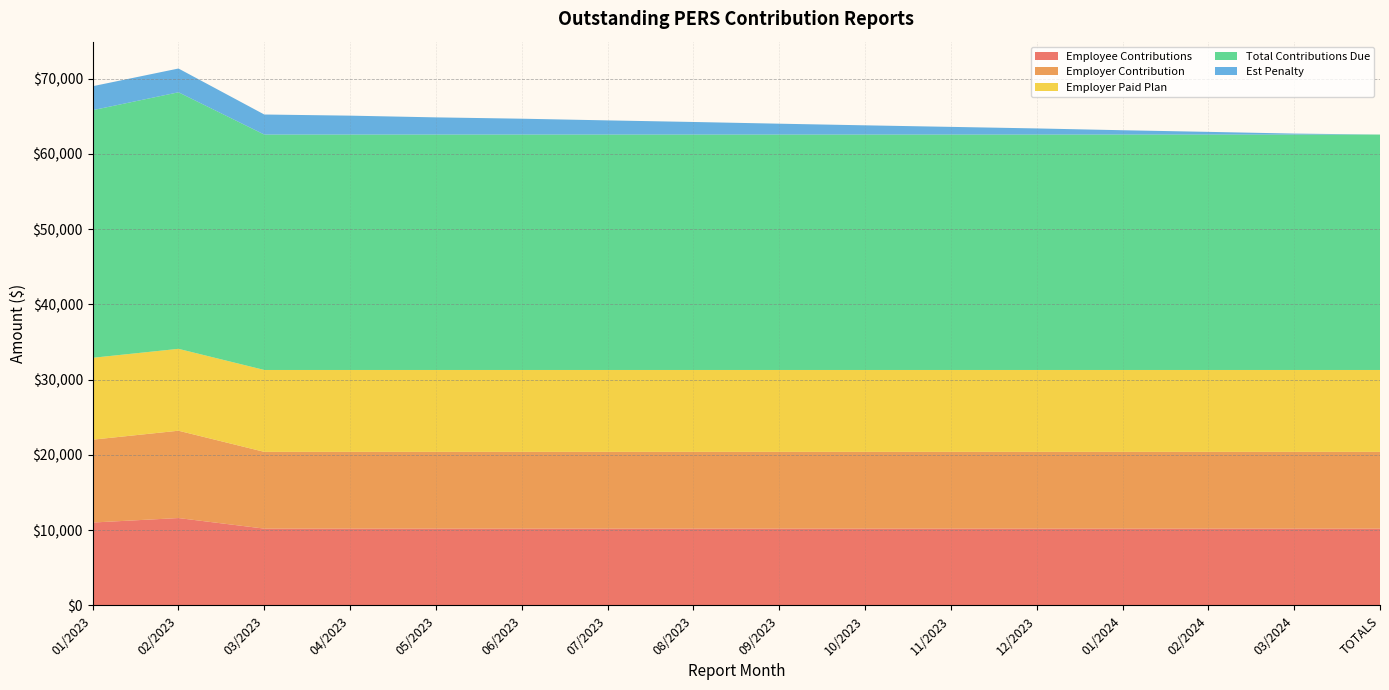

Reading left to right, what are all the values shown in this chart?

Employee Contributions: 11008.4	11602.8	10198.8	10198.8	10198.8	10198.8	10198.8	10198.8	10198.8	10198.8	10198.8	10198.8	10198.8	10198.8	10198.8	10198.8
Employer Contribution: 11008.4	11602.8	10198.8	10198.8	10198.8	10198.8	10198.8	10198.8	10198.8	10198.8	10198.8	10198.8	10198.8	10198.8	10198.8	10198.8
Employer Paid Plan: 10878.6	10878.6	10878.6	10878.6	10878.6	10878.6	10878.6	10878.6	10878.6	10878.6	10878.6	10878.6	10878.6	10878.6	10878.6	10878.6
Total Contributions Due: 32895.3	34084.2	31276.2	31276.2	31276.2	31276.2	31276.2	31276.2	31276.2	31276.2	31276.2	31276.2	31276.2	31276.2	31276.2	31276.2
Est Penalty: 3184.0	3159.4	2664.3	2512.5	2283.2	2107.2	1883.7	1672.4	1444.4	1227.2	1020.8	814.5	575.6	358.4	130.3	0.0